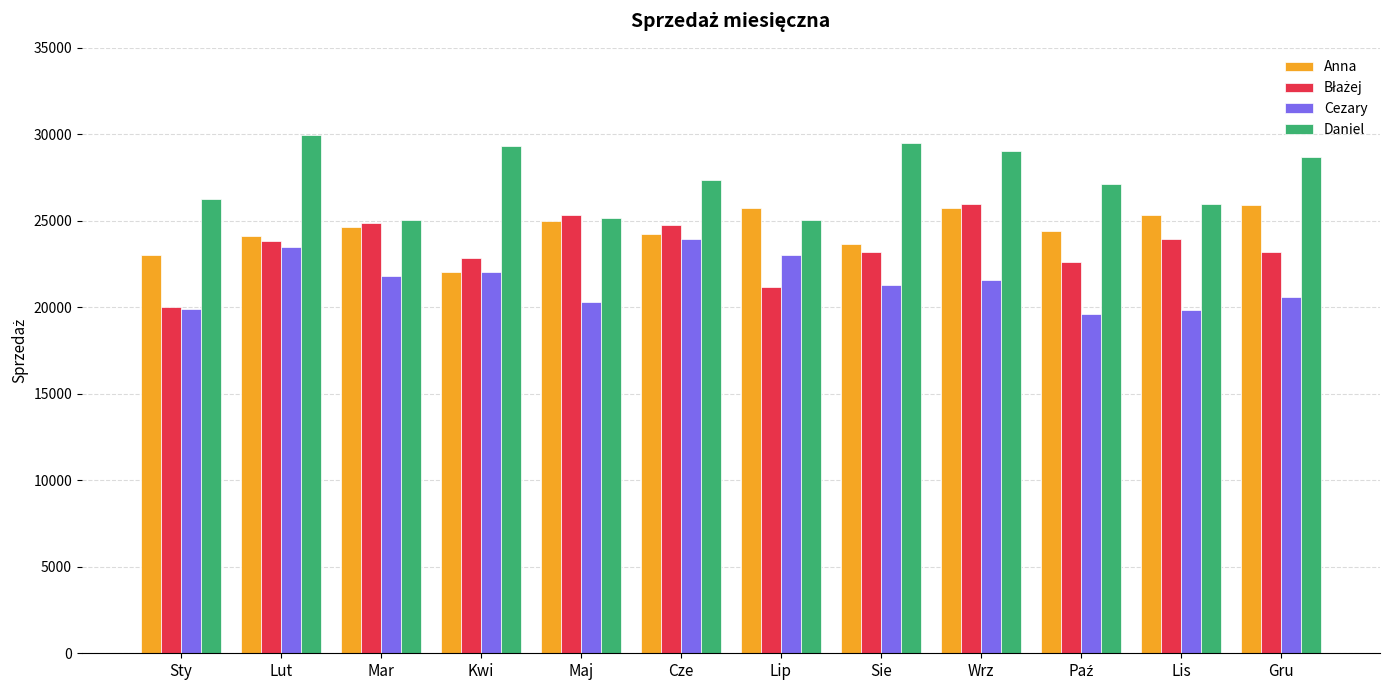

What is the label of the 7th bar from the right?

Cze